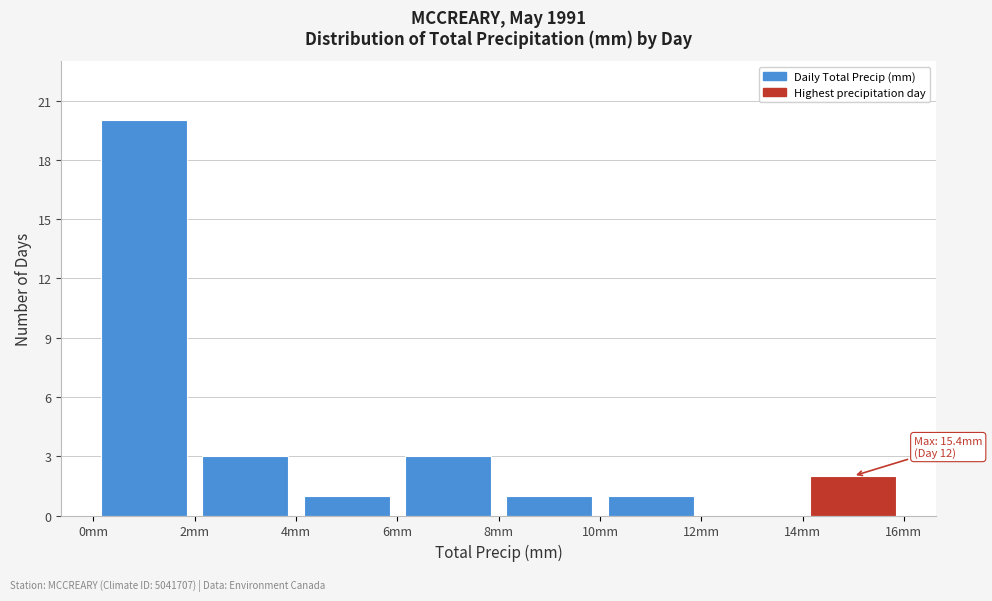

Over which range of the x-axis is the bar tallest?

0 to 2